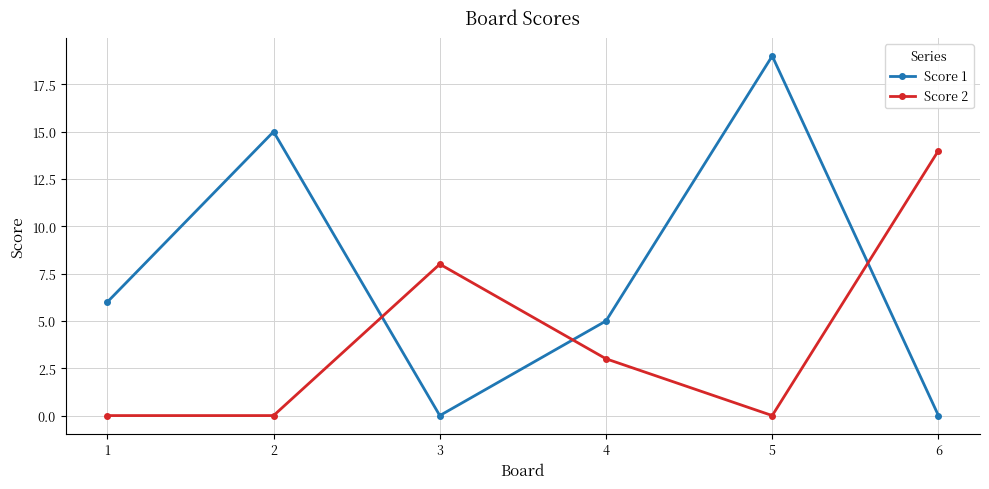

Between which two adjacent categories do Score 1 and Score 2 first intersect?

2 and 3